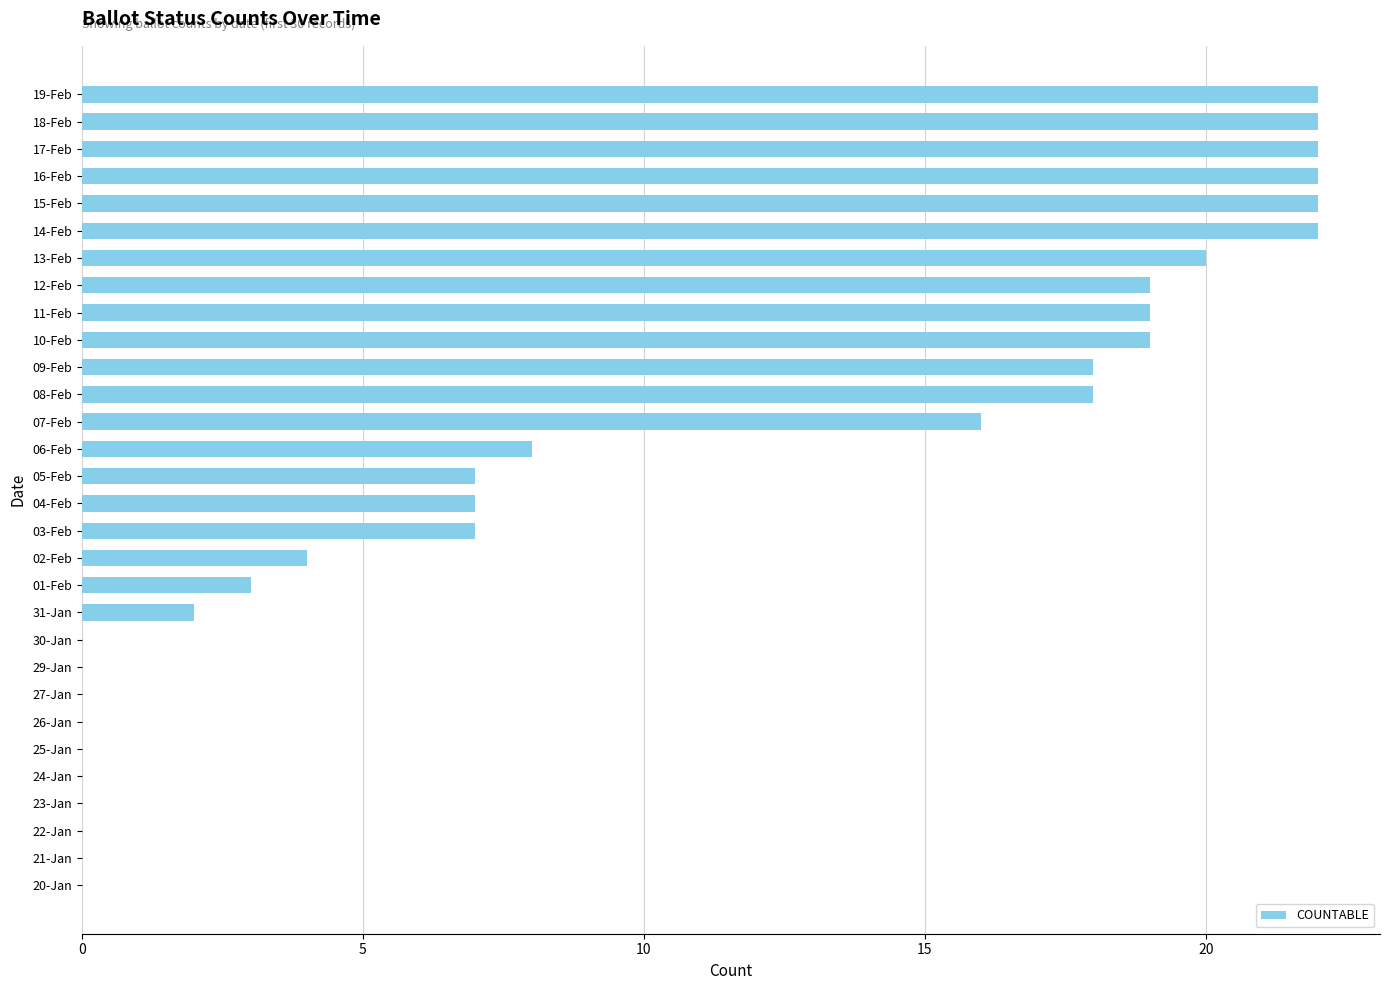

The value at 13-Feb is 11. True or false?

False